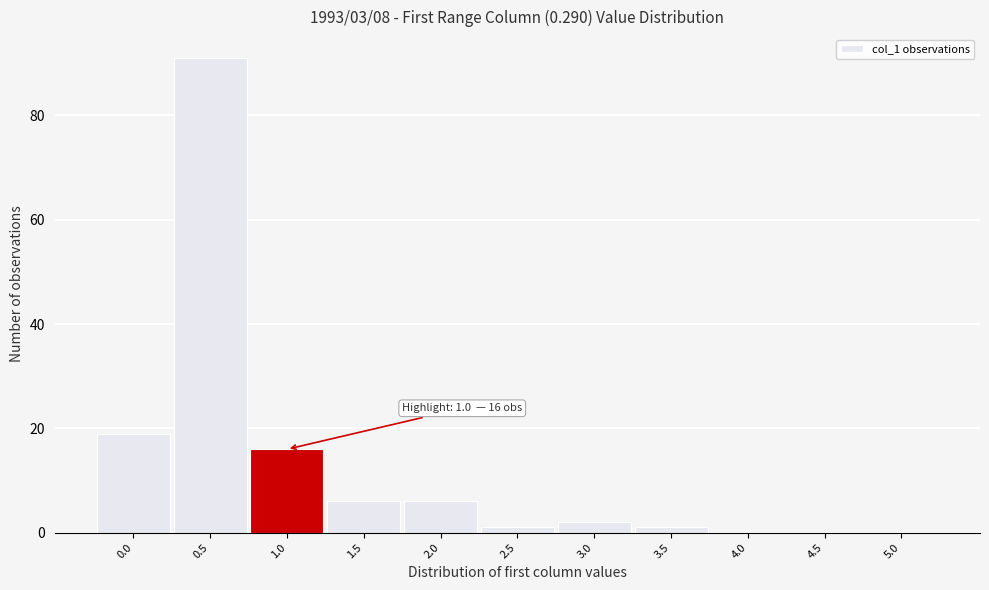

What is the maximum value shown in the chart?

91